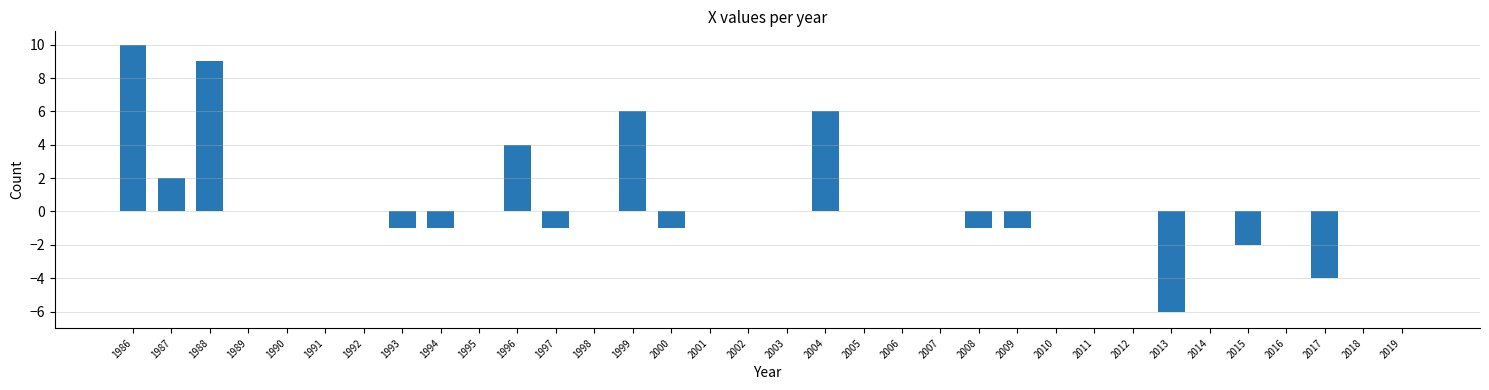

What is the sum of all values?

19